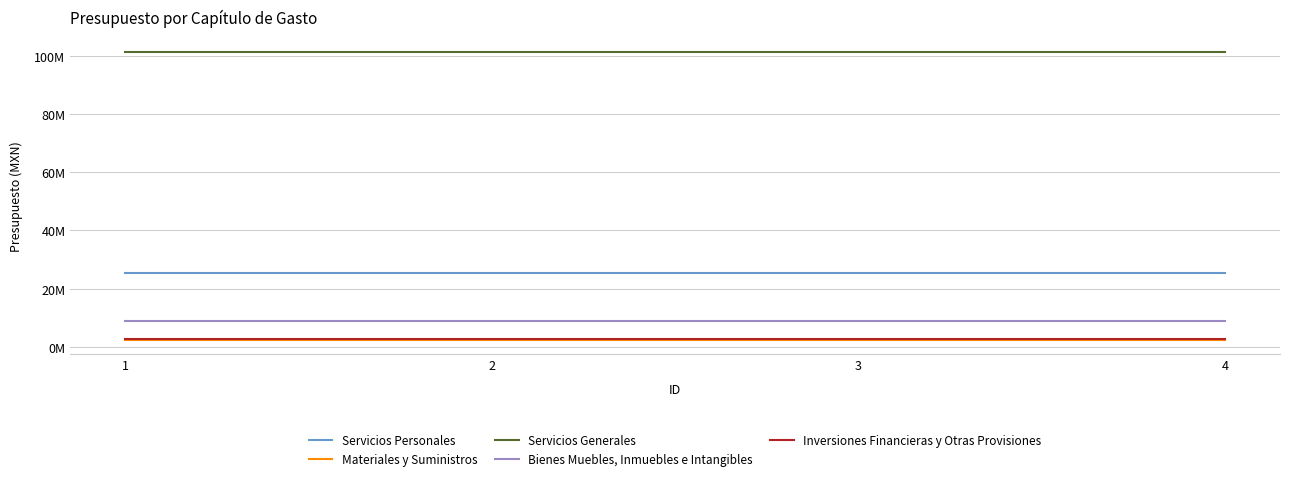

True or false: Inversiones Financieras y Otras Provisiones has more than 2 interior local peaks.

False